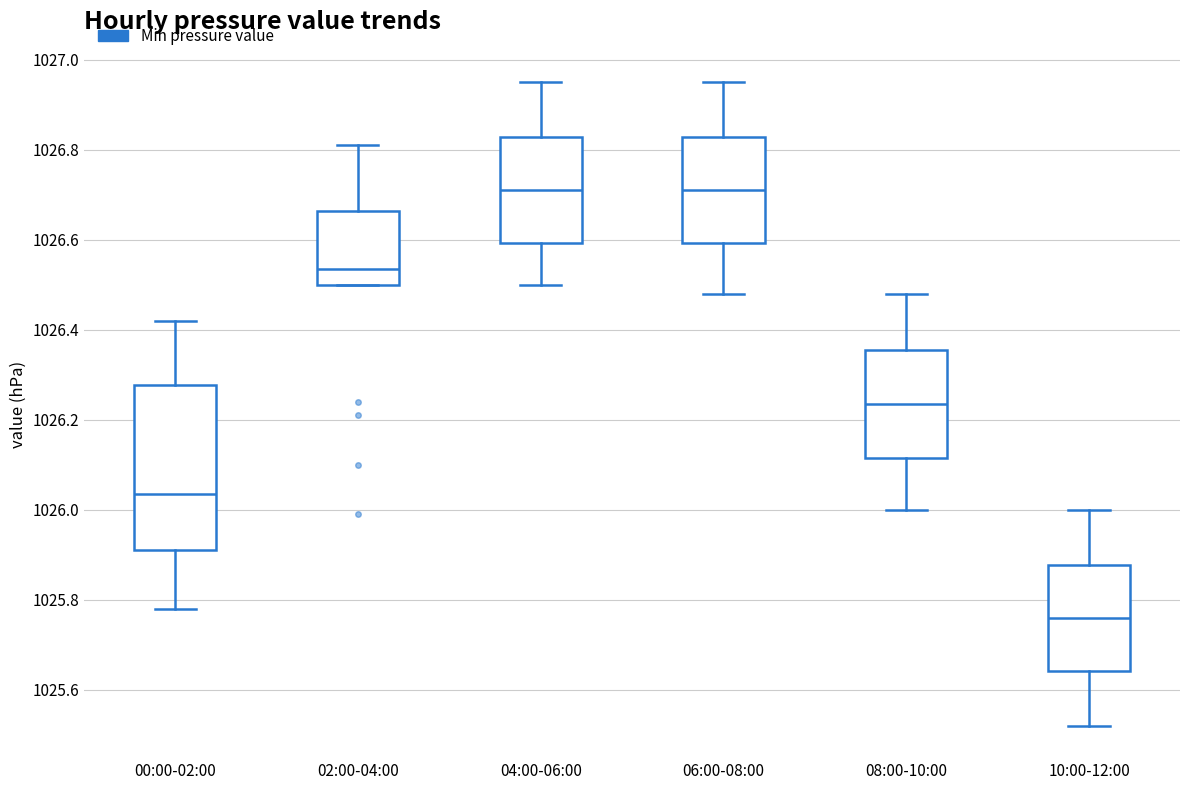

Reading left to right, read every box against the y-axis: the position of its median line, the range the box covers, and the ends of its whiskers. The values are not printed on the chart, so give them approximately, as read against the axis.

00:00-02:00: median 1026.04, box 1025.92 to 1026.28, whiskers 1025.78 to 1026.42
02:00-04:00: median 1026.54, box 1026.50 to 1026.66, whiskers 1026.50 to 1026.82
04:00-06:00: median 1026.72, box 1026.60 to 1026.82, whiskers 1026.50 to 1026.96
06:00-08:00: median 1026.72, box 1026.60 to 1026.82, whiskers 1026.48 to 1026.96
08:00-10:00: median 1026.24, box 1026.12 to 1026.36, whiskers 1026.00 to 1026.48
10:00-12:00: median 1025.76, box 1025.64 to 1025.88, whiskers 1025.52 to 1026.00